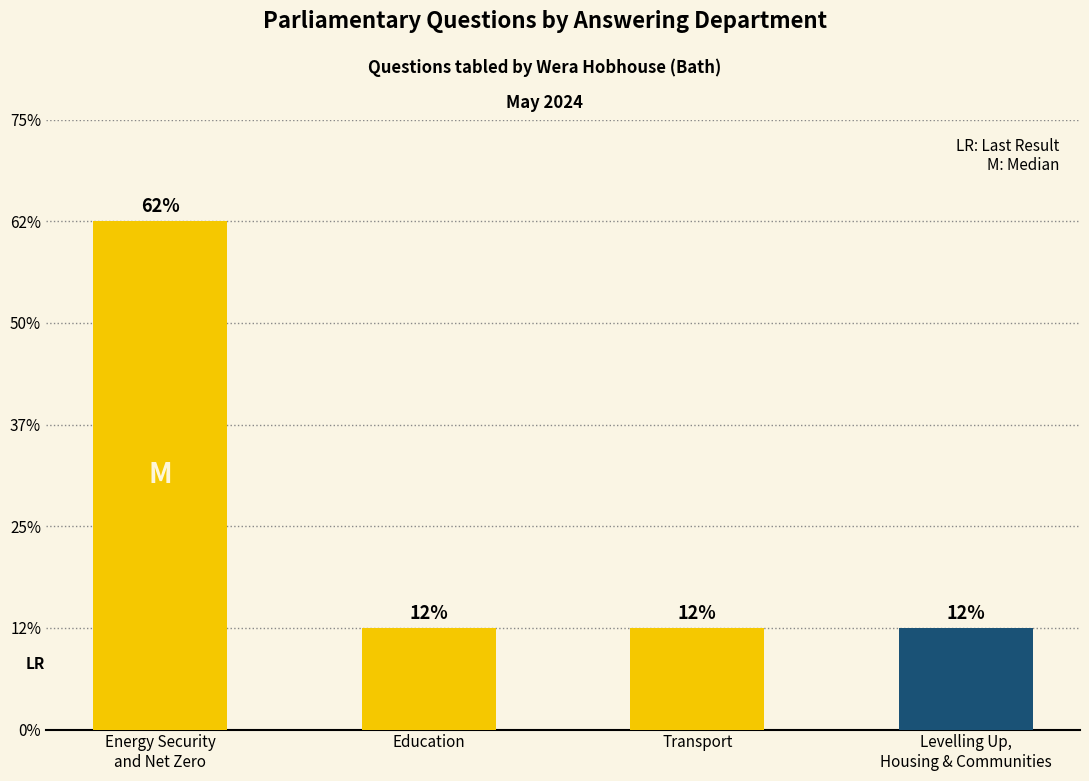

What is the label of the 3rd bar from the left?

Transport